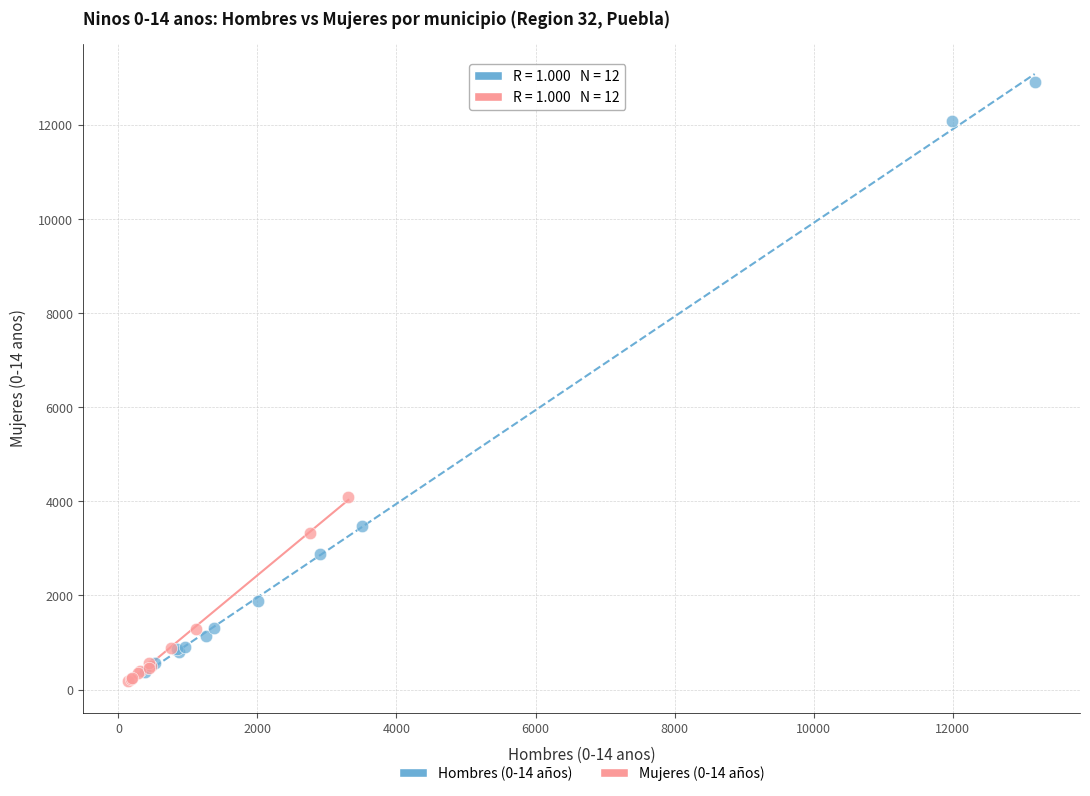

What are all the series names shown in the legend?

Hombres (0-14 años), Mujeres (0-14 años)